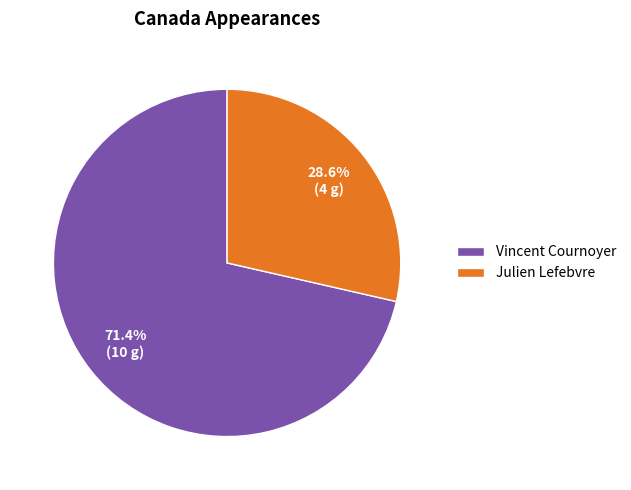

What is the total percentage of Vincent Cournoyer and Julien Lefebvre?

100.0%